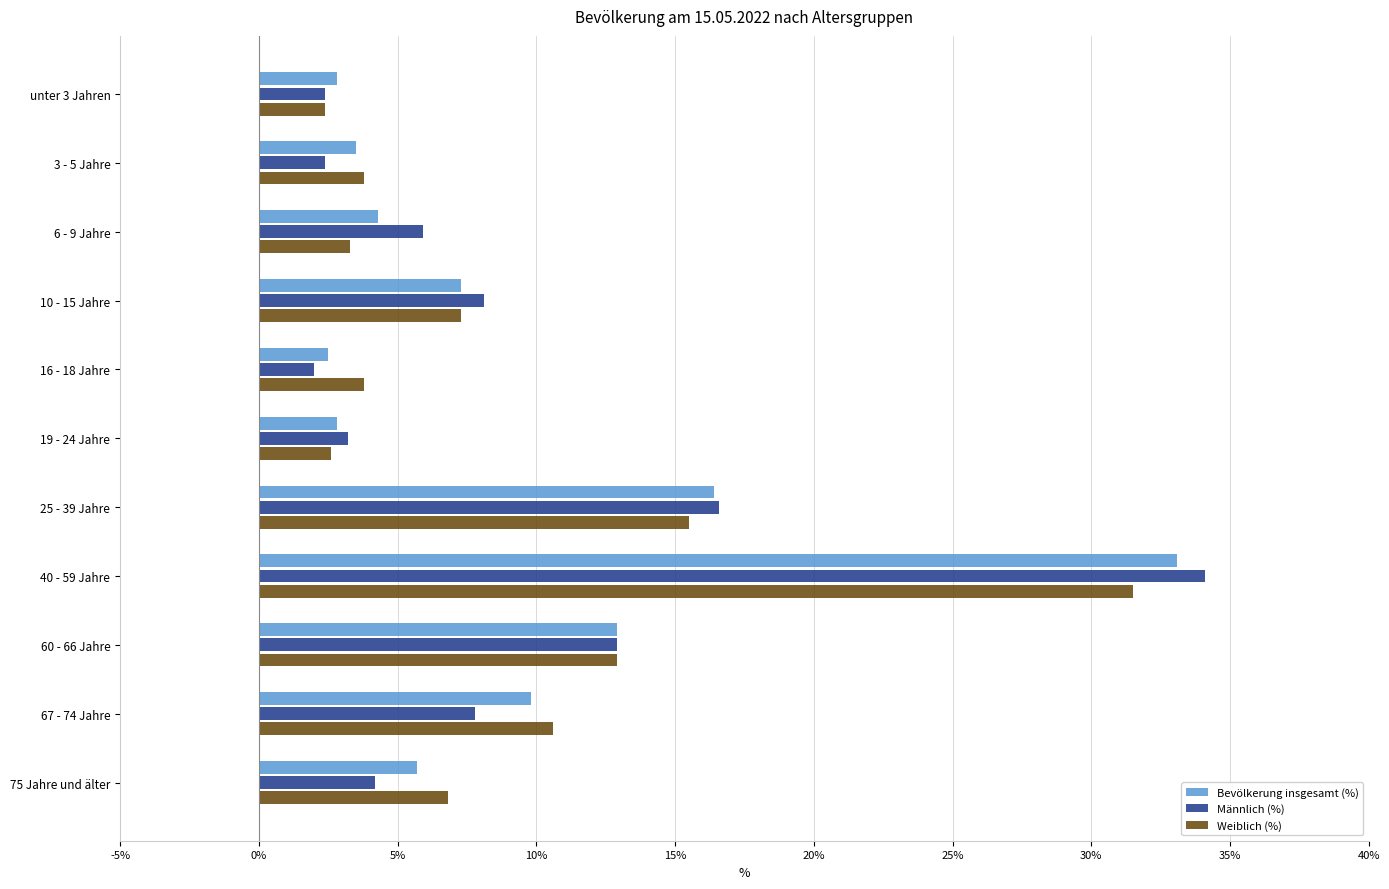

Which series has the largest range (max minus min)?

Männlich (%)